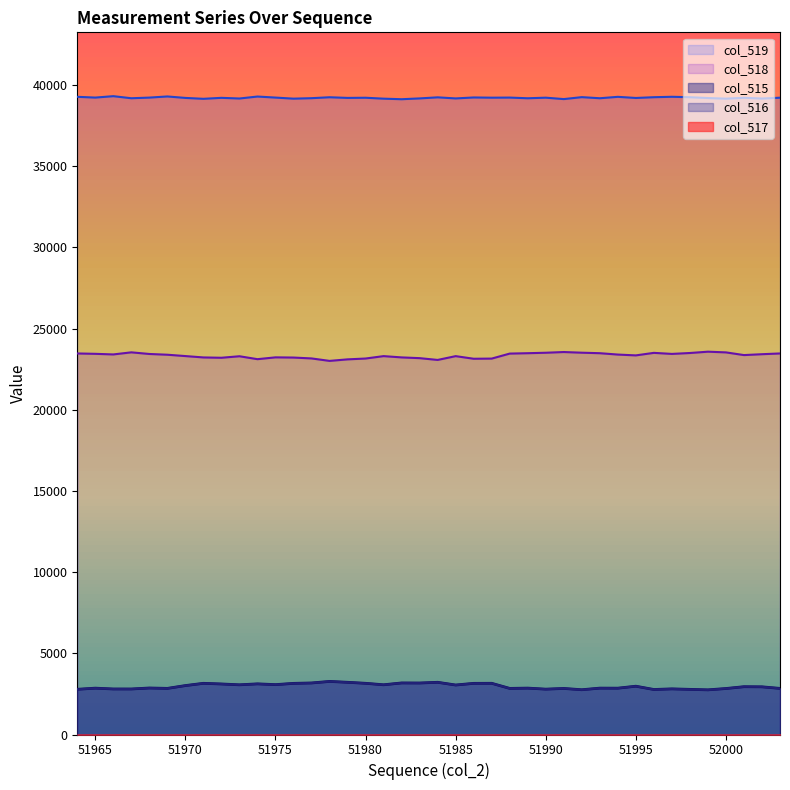

At how many categories does at least one series exceed 21319?

40